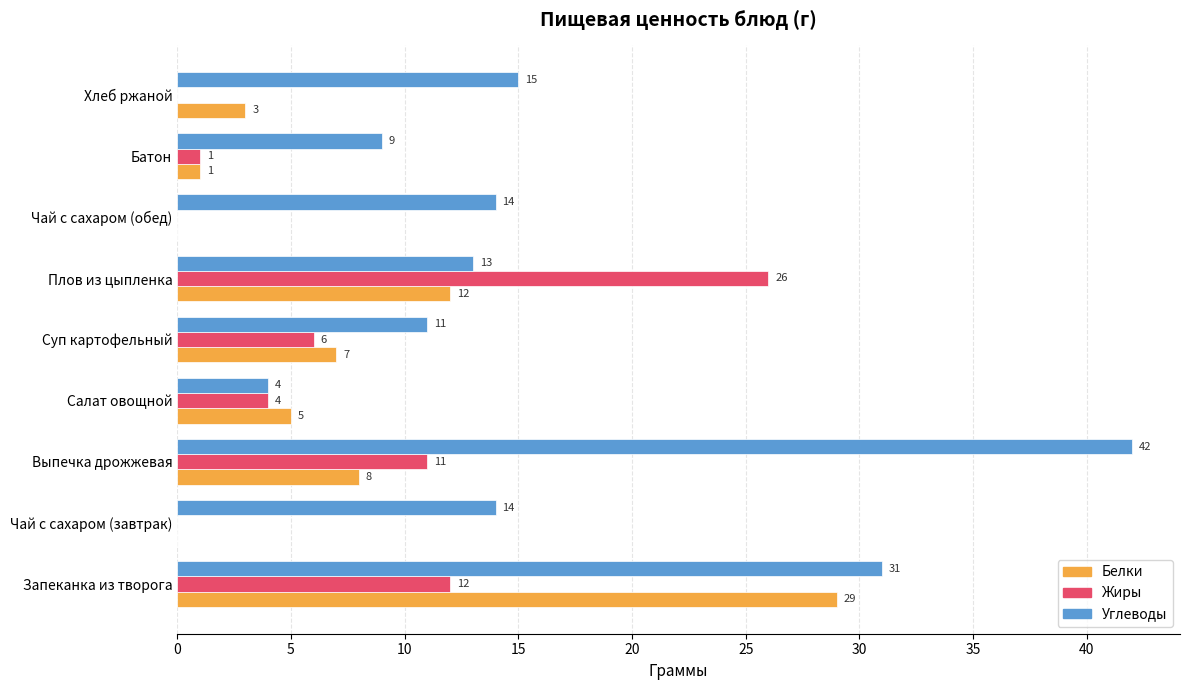

What is the average value of the Углеводы series?

17